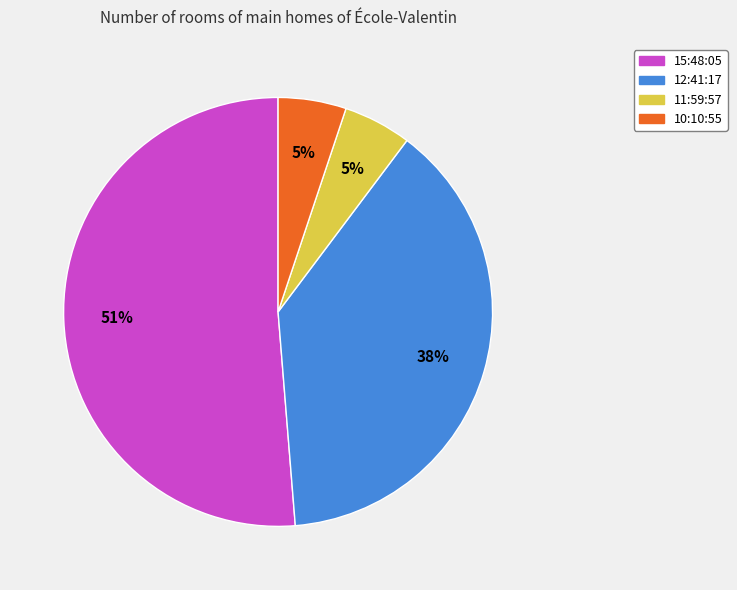

To the nearest percent, what is the difference between the 15:48:05 and 12:41:17 slice percentages?

13%